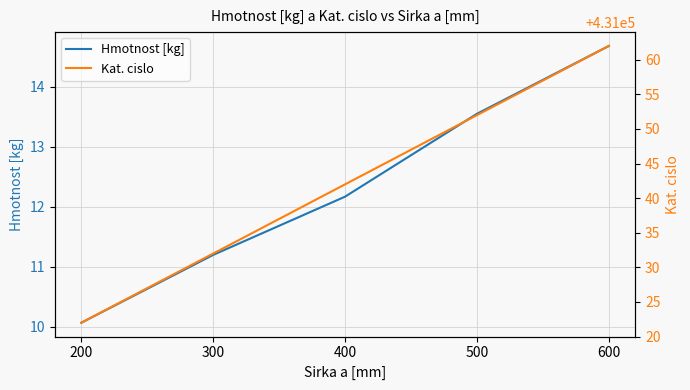

Is it true that Hmotnost [kg] equals 16.4 at 200?

False